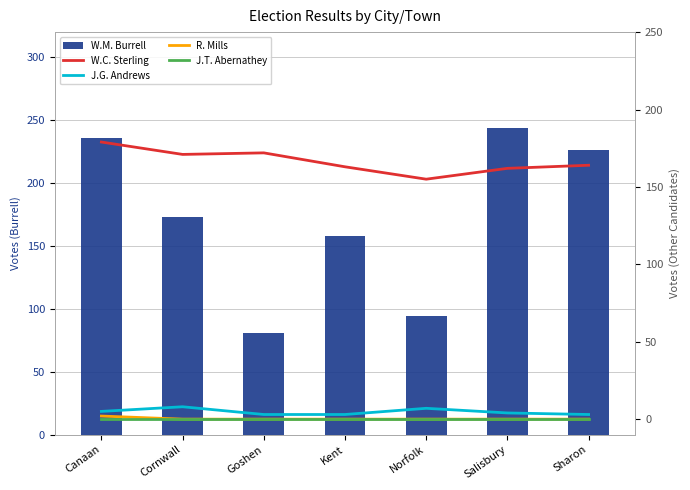

What is the average value of the John G. Andrews series?

5